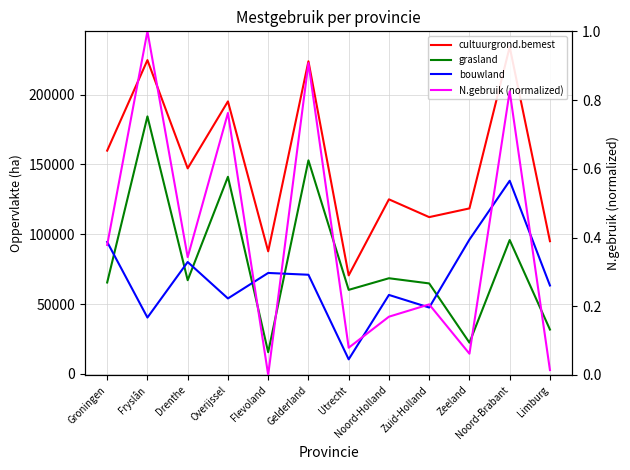

Reading right to left, what are all the values shown in this chart?

cultuurgrond.bemest: 94997.5	234107.2	118481.0	112237.6	124975.1	70530.2	223854.7	87738.3	195113.0	147155.9	224684.7	159857.1
grasland: 31720.7	95824.1	22329.7	64753.9	68460.8	60139.9	152889.2	15482.9	141116.6	67068.2	184371.5	65413.3
bouwland: 63276.8	138283.1	96151.4	47483.8	56514.3	10390.4	70965.5	72255.4	53996.3	80087.7	40313.2	94443.8
N.gebruik (normalized): 0.0	0.8	0.1	0.2	0.2	0.1	0.9	0.0	0.8	0.3	1.0	0.4